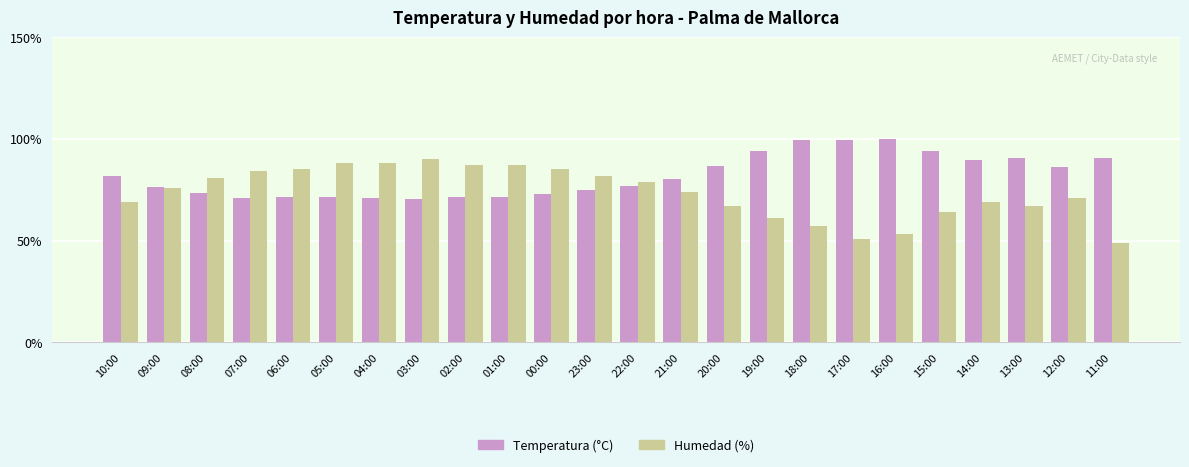

What is the minimum value for Temperatura (°C)?

70.5